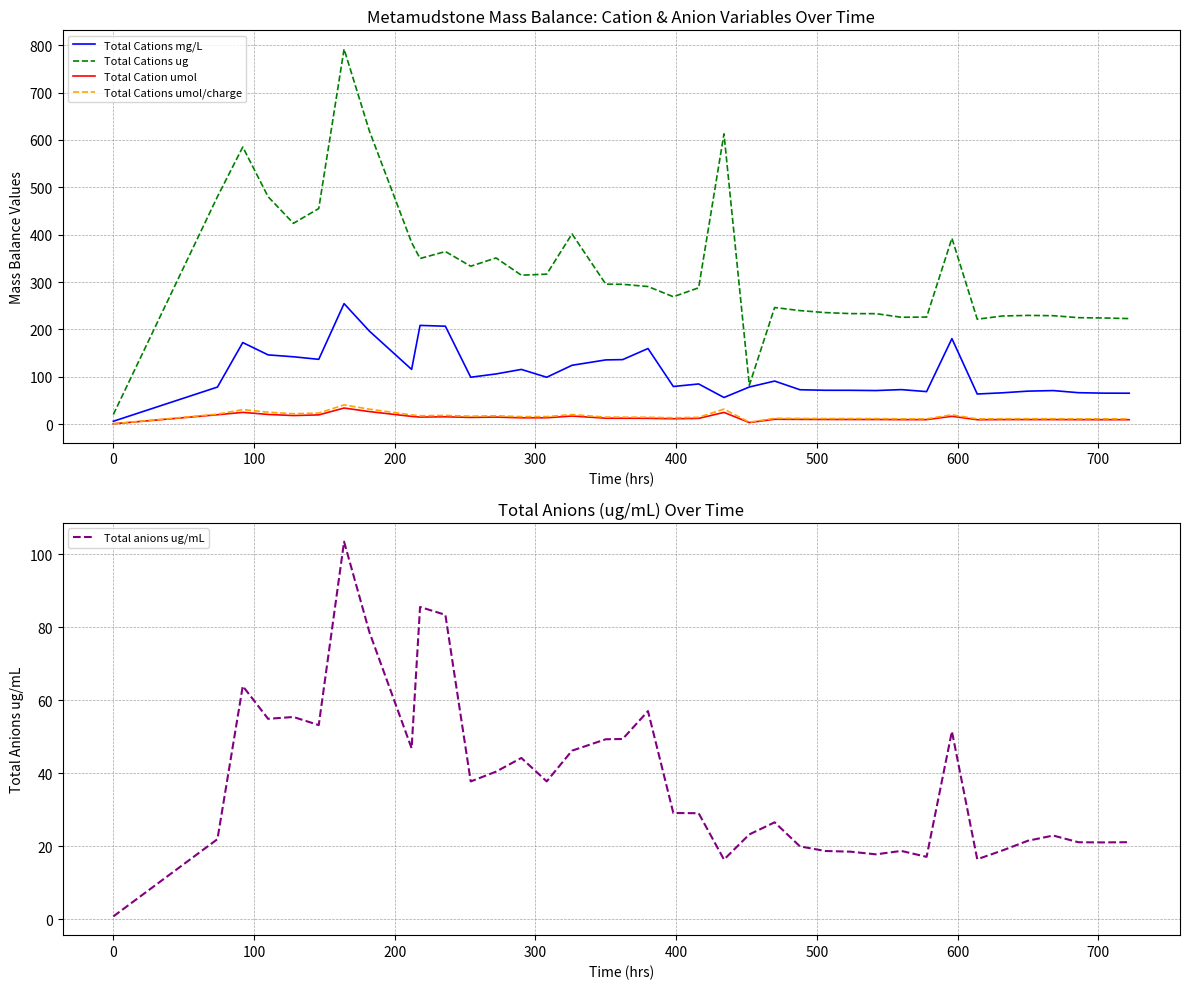

In Total Cation umol, how many points are lower than both neighbors (excluding endpoints)?

9